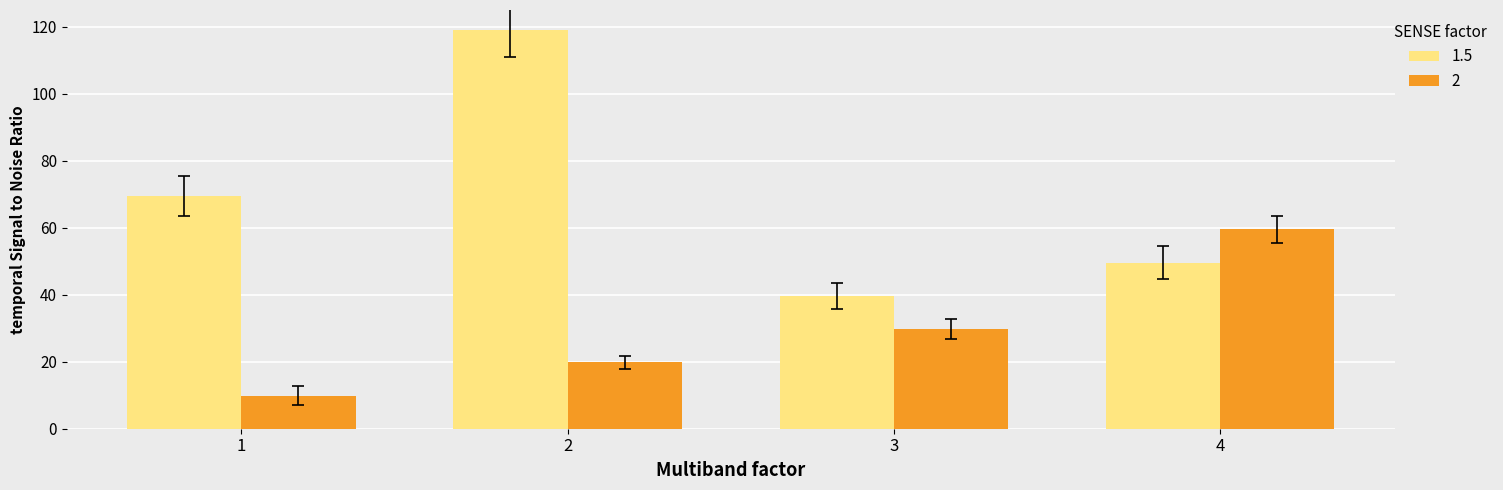

What is the difference between the highest and lowest values at 2?

99.2